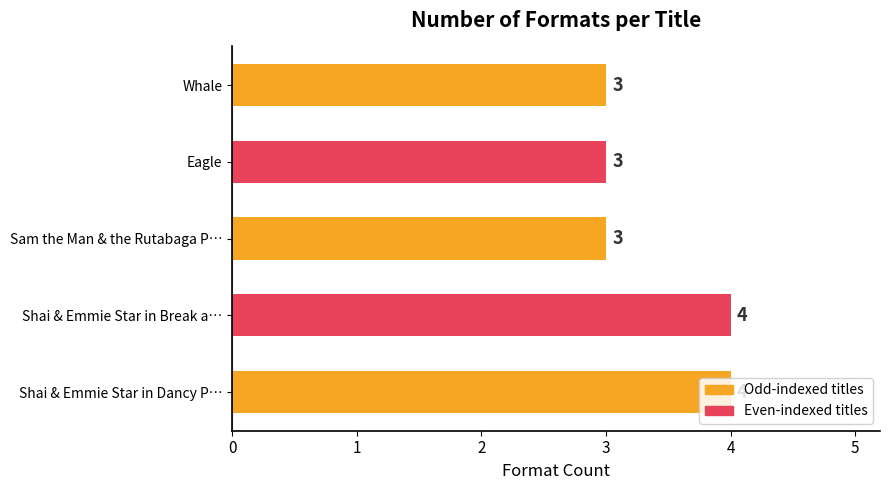

What is the greatest value displayed?

4